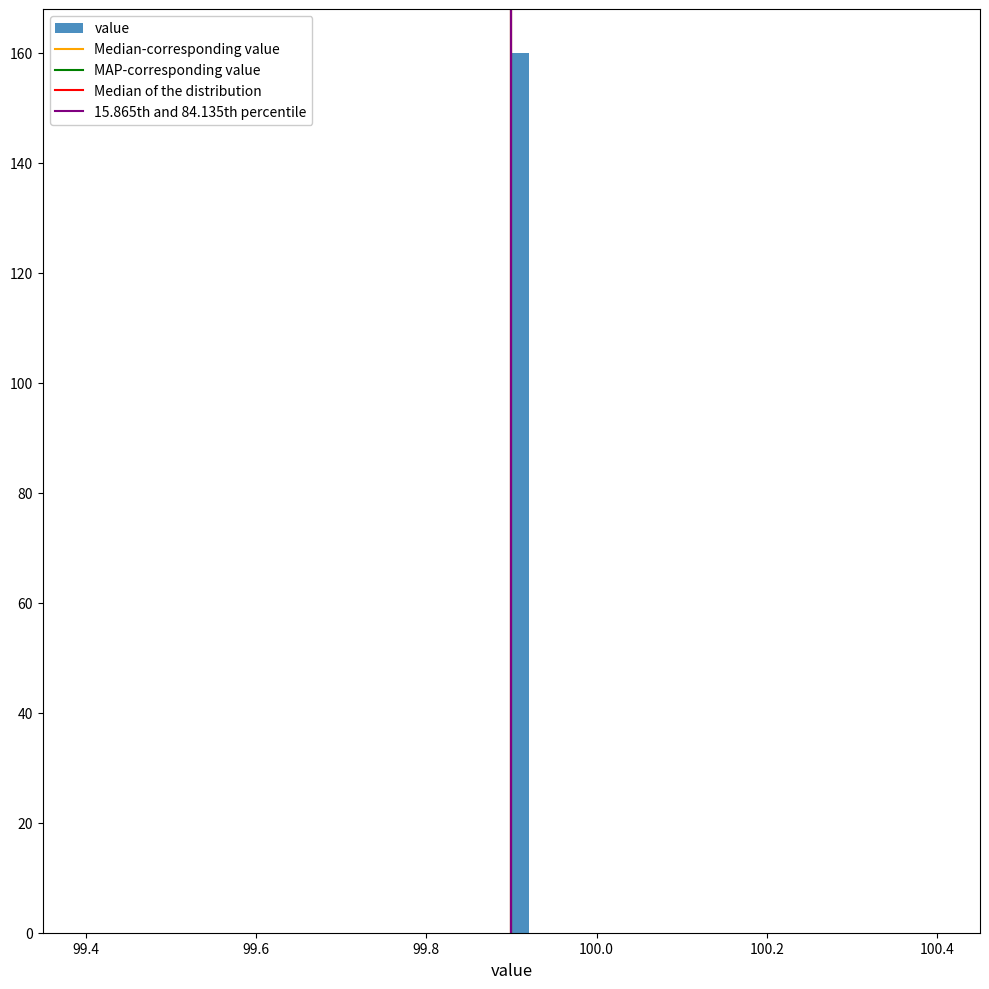

Read against the x-axis, roughly where is the centre of the tallest bar?

99.92